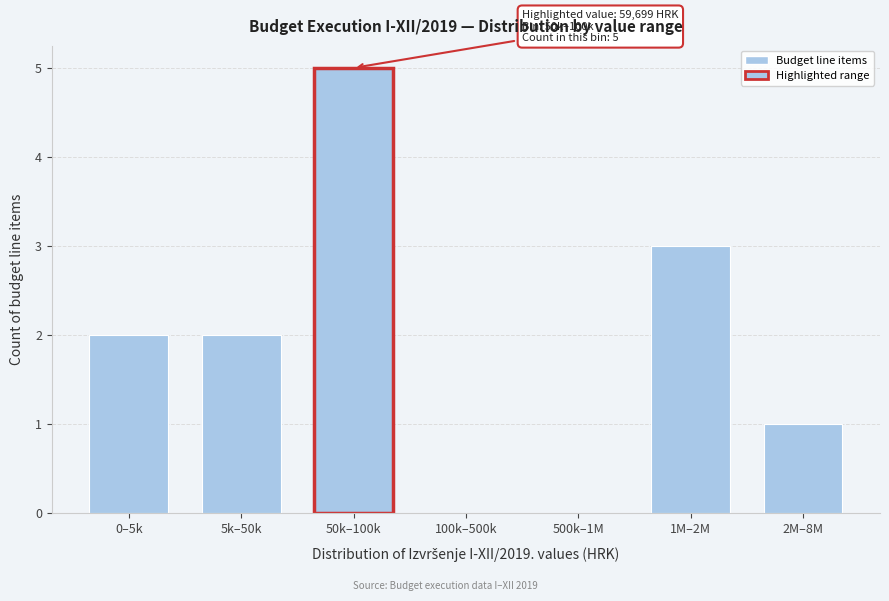

Reading right to left, extract all data points from this chart.

2M–8M=1	1M–2M=3	500k–1M=0	100k–500k=0	50k–100k=5	5k–50k=2	0–5k=2